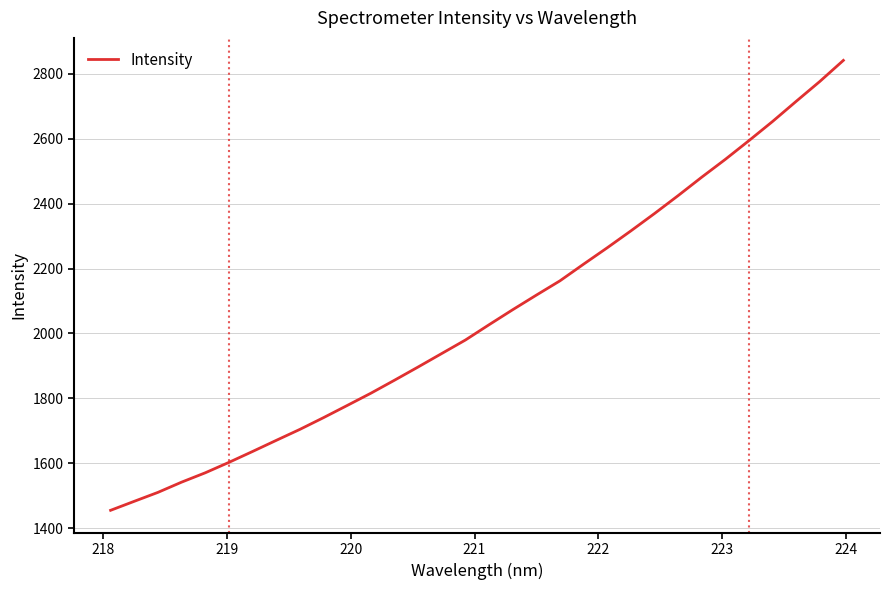

What is the greatest value displayed?

2841.7